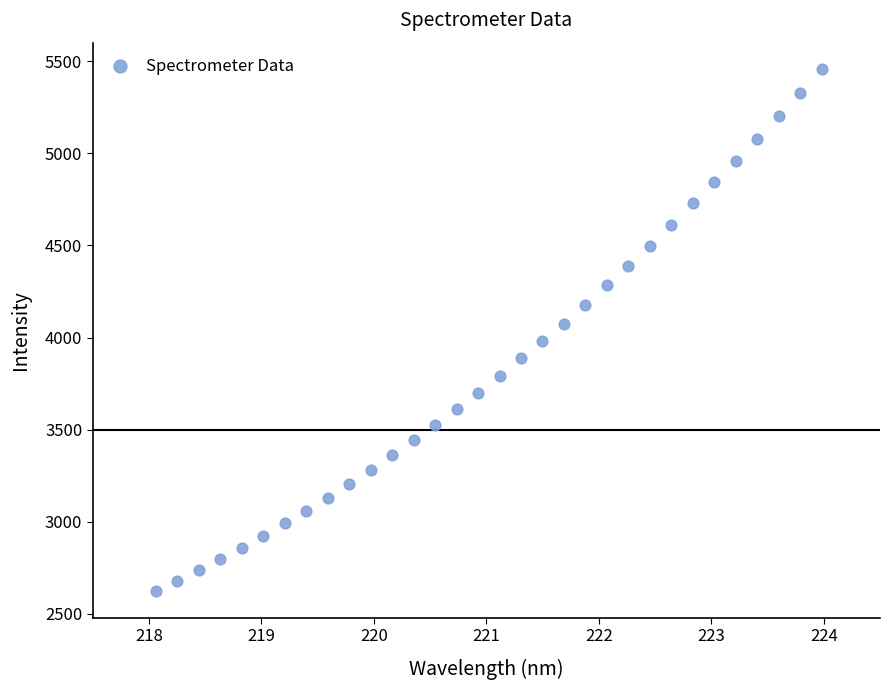

What is the range of Y values (max minus min)?

2836.6